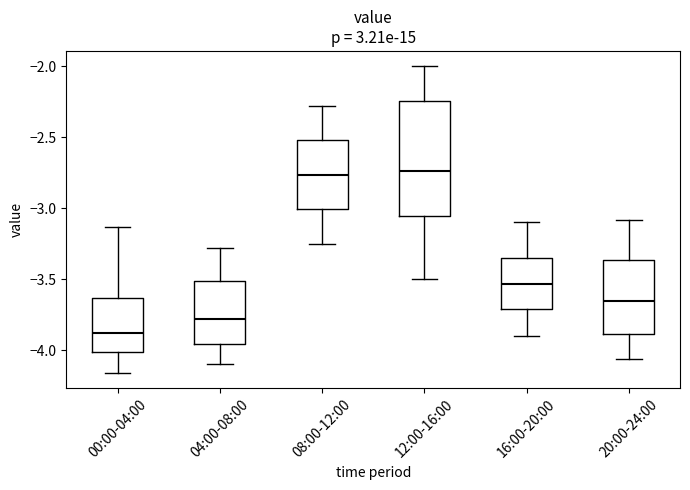

Reading left to right, transcribe this box plot: for each box, give where its median line is, the range the box spans, and where its two whiskers end, as read against the y-axis. The values are not printed on the chart, so give them approximately, as read against the axis.

00:00-04:00: median -3.90, box -4.00 to -3.65, whiskers -4.15 to -3.15
04:00-08:00: median -3.80, box -3.95 to -3.50, whiskers -4.10 to -3.30
08:00-12:00: median -2.75, box -3.00 to -2.50, whiskers -3.25 to -2.30
12:00-16:00: median -2.75, box -3.05 to -2.25, whiskers -3.50 to -2.00
16:00-20:00: median -3.55, box -3.70 to -3.35, whiskers -3.90 to -3.10
20:00-24:00: median -3.65, box -3.90 to -3.35, whiskers -4.05 to -3.10